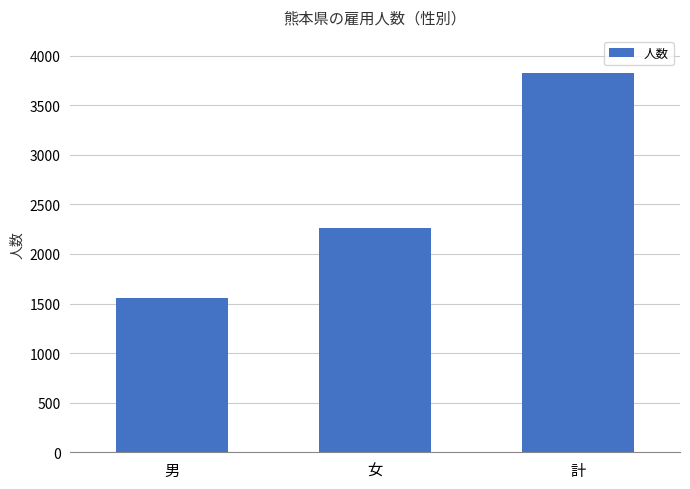

What is the sum of the values at 計 and 女?

6091